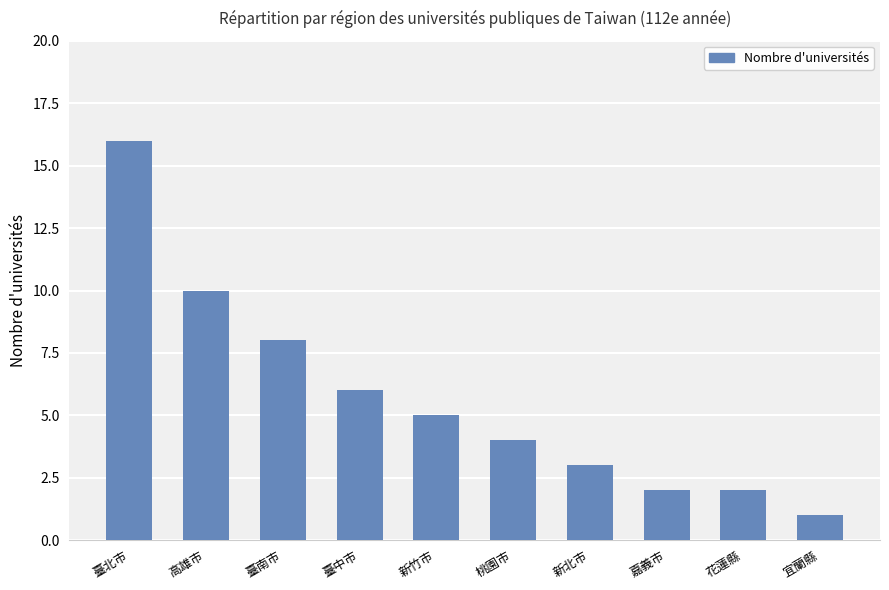

How many data points does each series have?

10